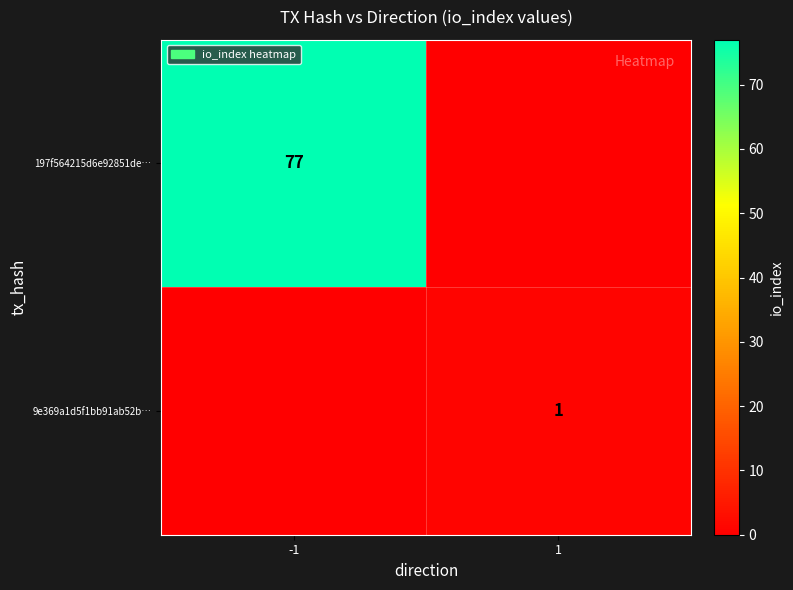

How many distinct data groups are displayed?

2